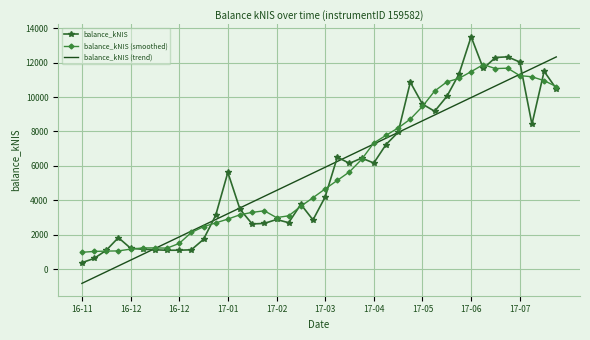

What is the minimum value shown in the chart?

-835.1